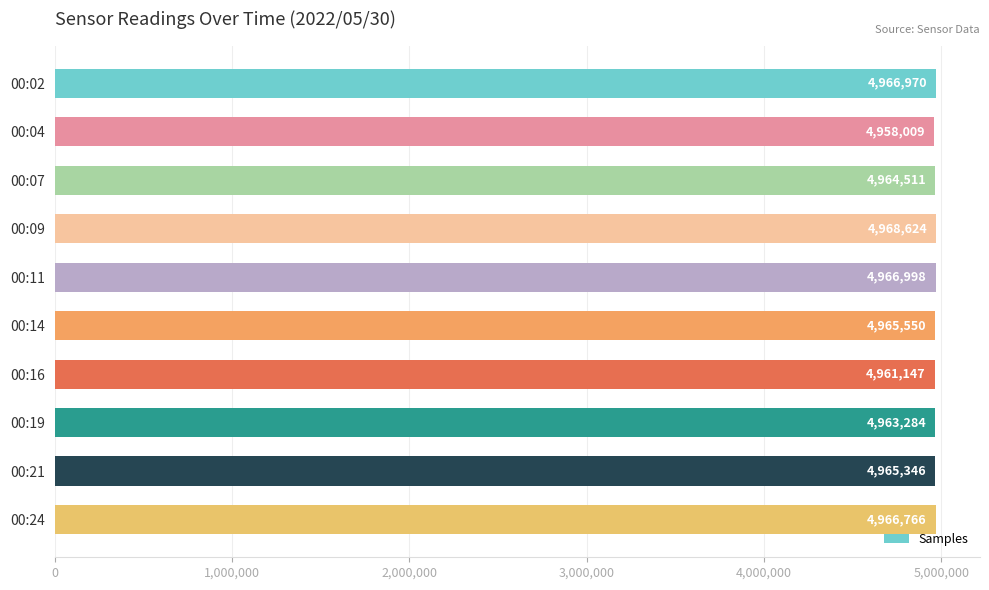

Reading top to bottom, what are all the values shown in this chart?

4966970	4958009	4964511	4968624	4966998	4965550	4961147	4963284	4965346	4966766